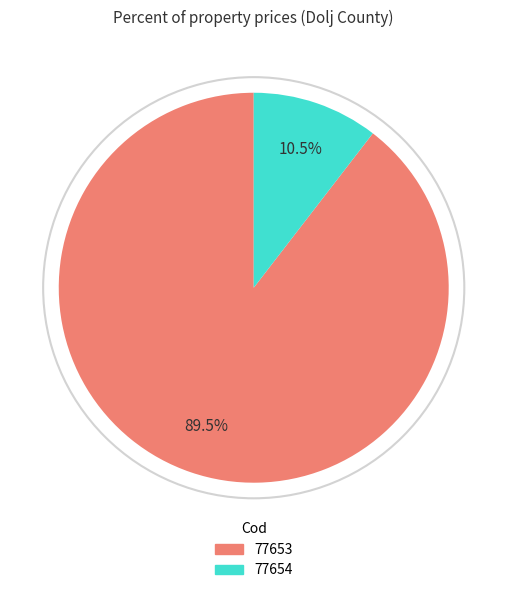

How many segments does this pie chart have?

2